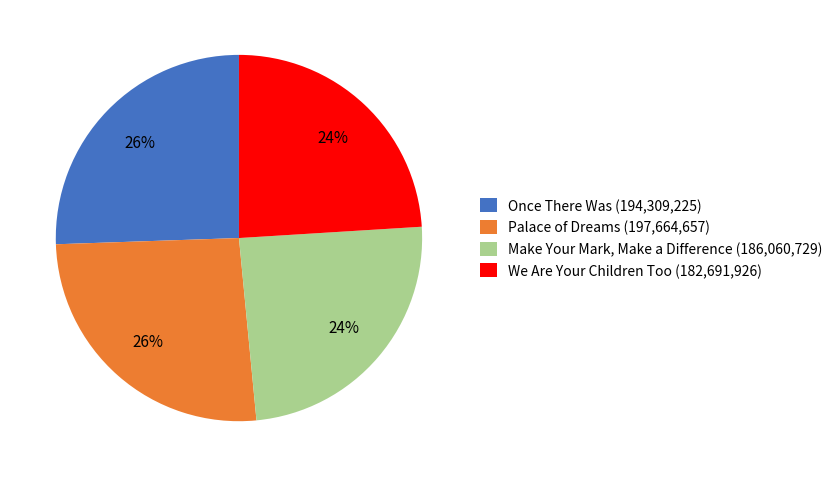

The Make Your Mark, Make a Difference slice represents 31% of the pie. True or false?

False